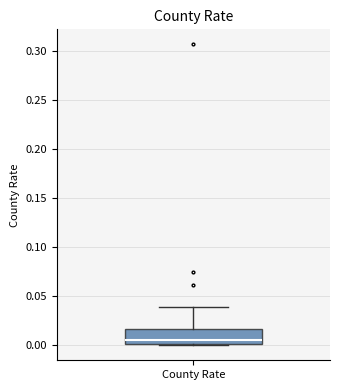

Where does the median line of the box for County Rate sit on the y-axis? The values are not printed on the chart, so give them approximately, as read against the axis.

0.005